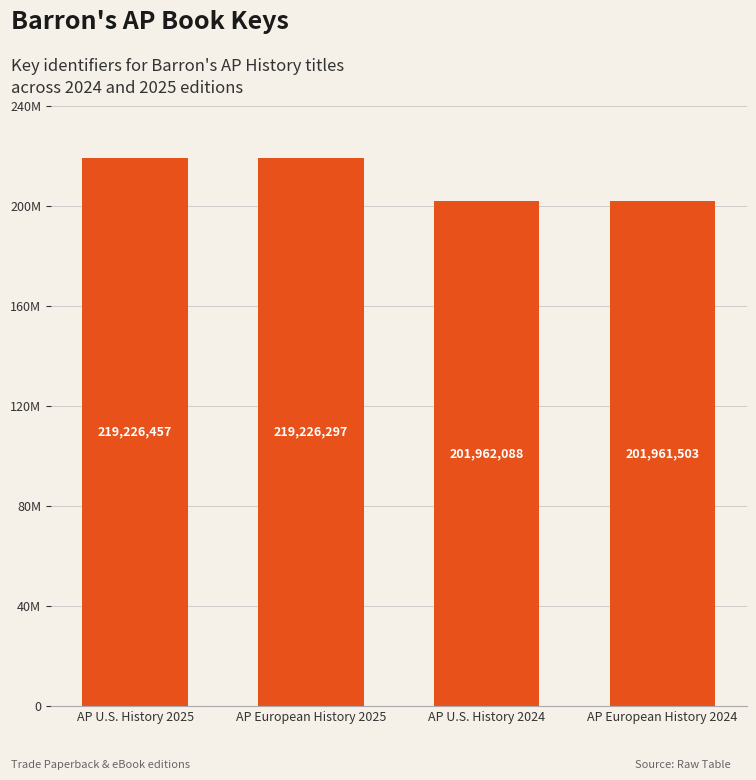

Does the chart contain any negative values?

No